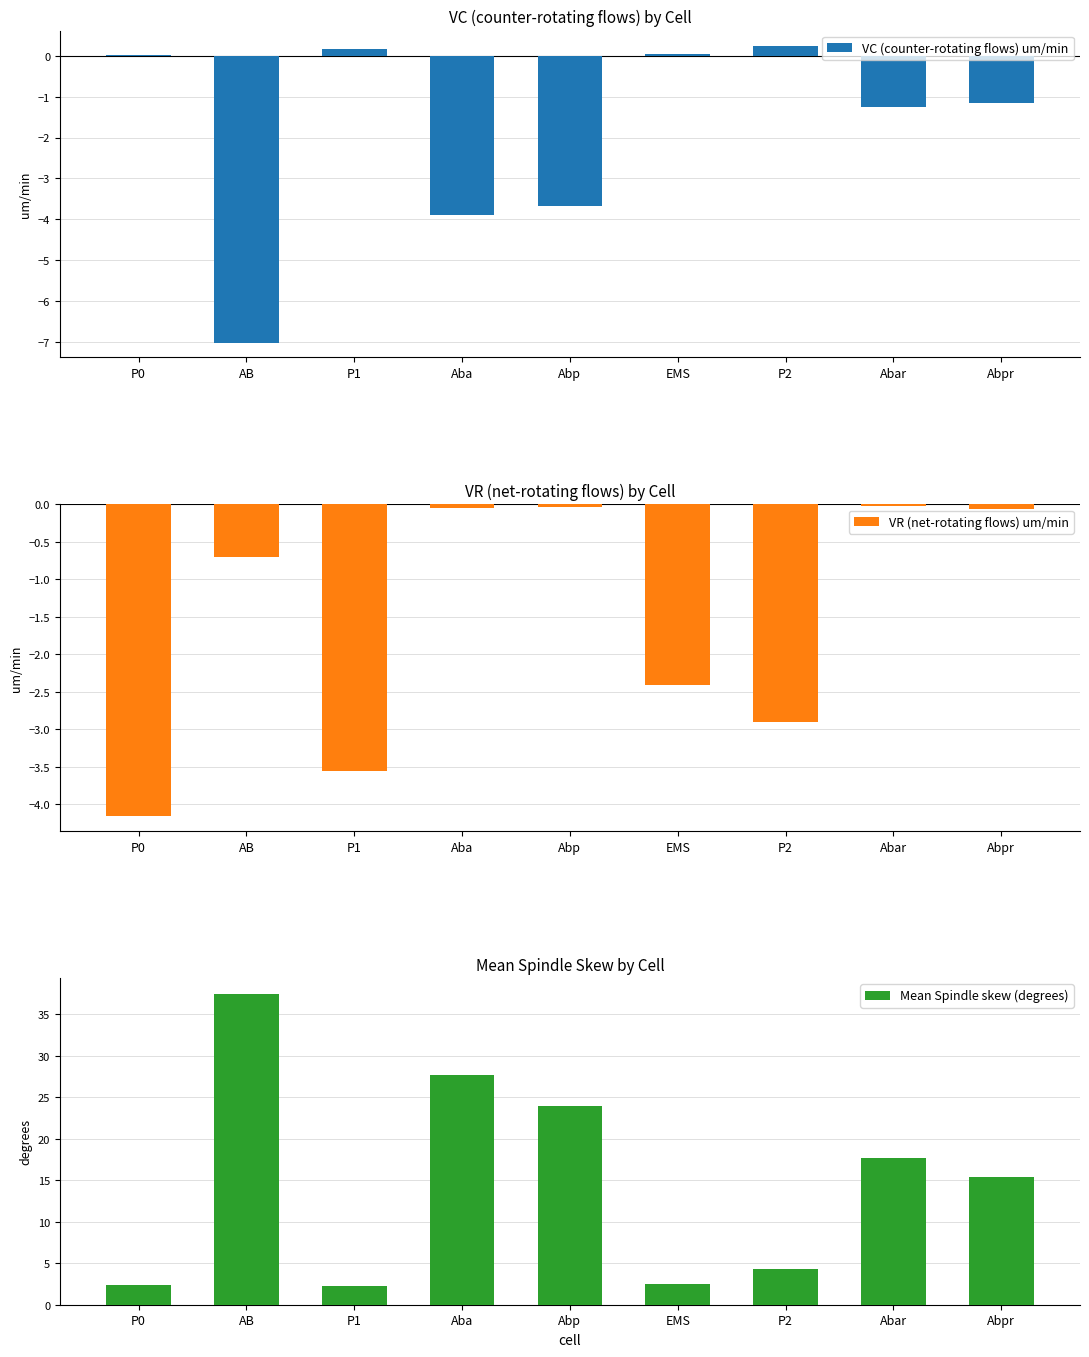

True or false: VR (net-rotating flows) um/min has a value of -1.5 at P2.

False